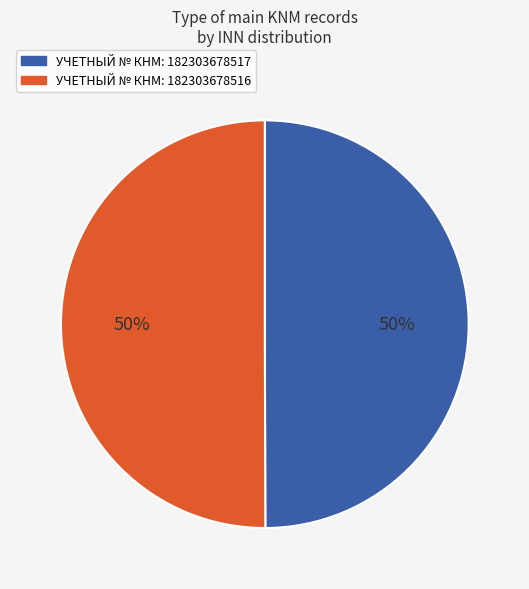

To the nearest percent, what is the average slice percentage?

50%